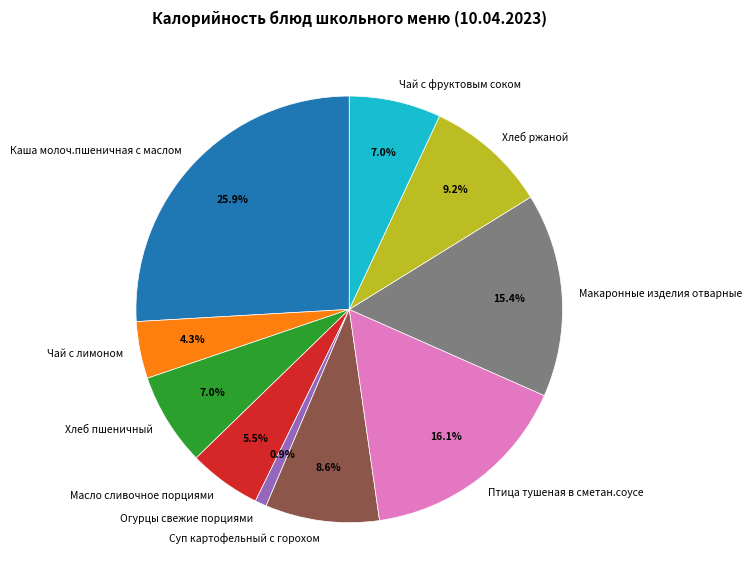

What is the largest slice in the pie chart?

Каша молоч.пшеничная с маслом